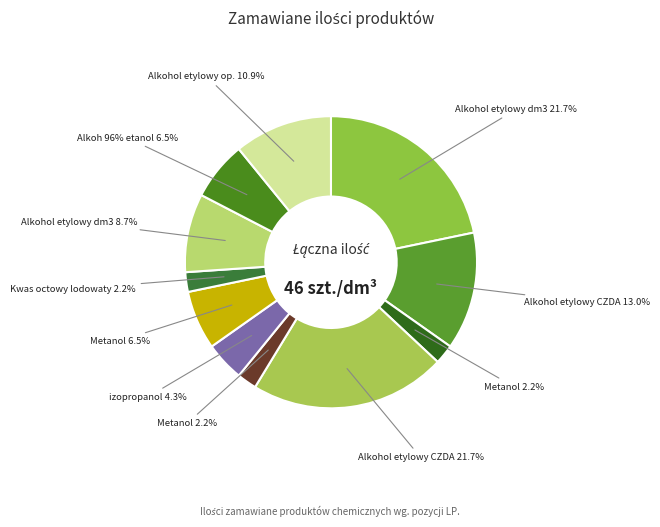

Combined, what portion of the pie is Kwas octowy lodowaty (31) and Alkoh 96% etanol (33)?

8.7%